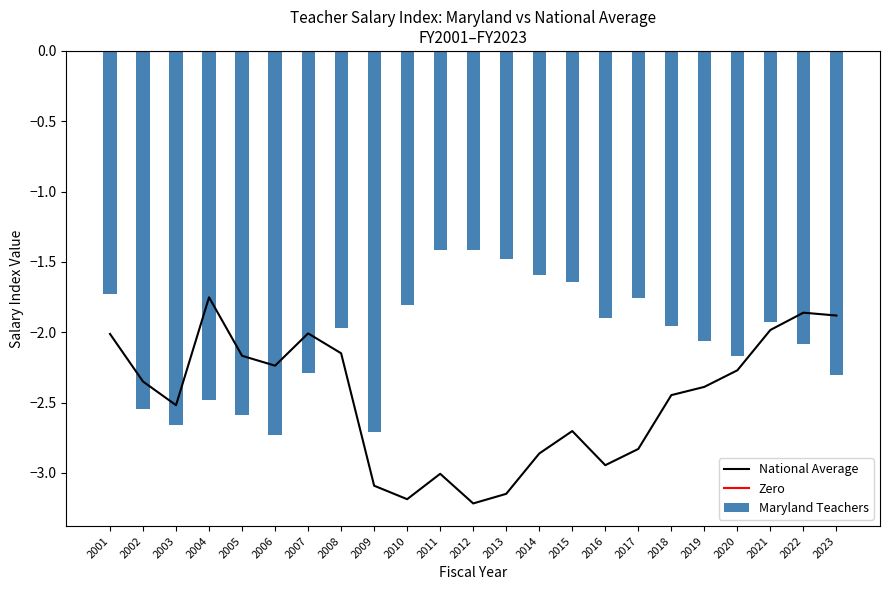

True or false: National Average has a value of -3.3 at 2005.

False